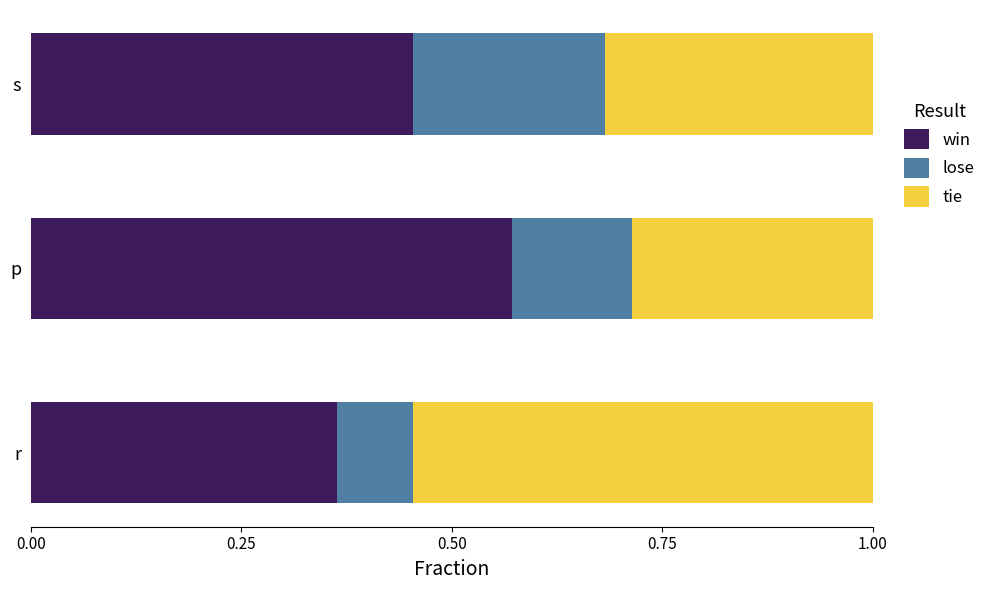

How many win values are between 0 and 1?

3